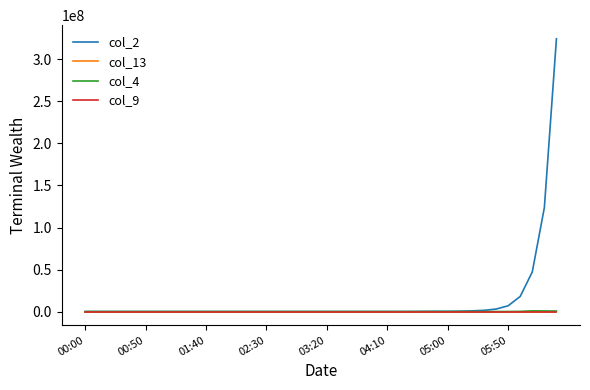

Which series has the widest spread of values?

col_2